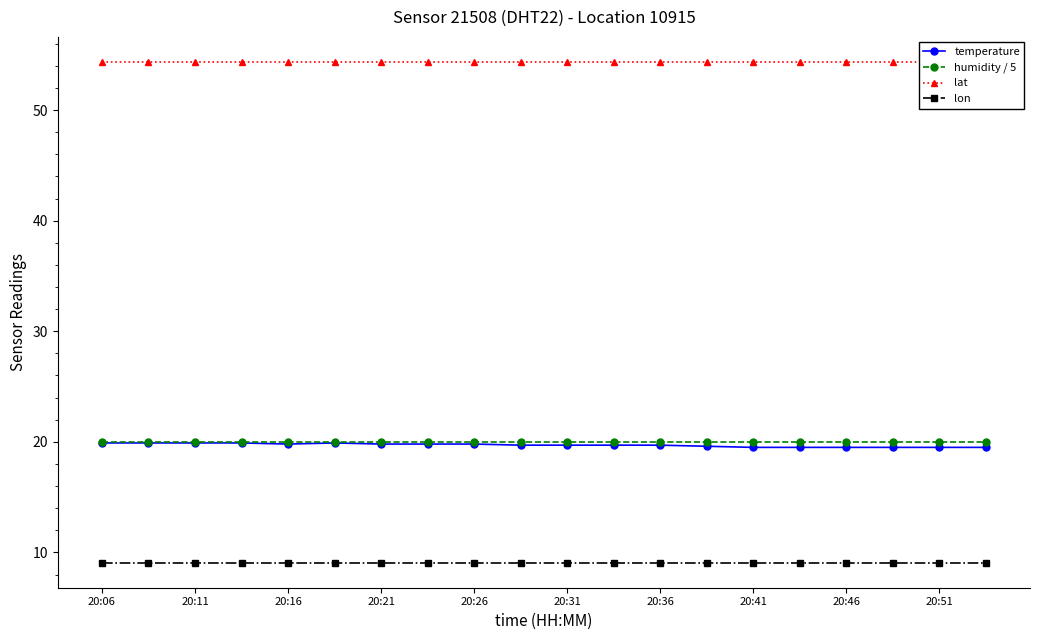

True or false: lon and temperature cross at least once.

False